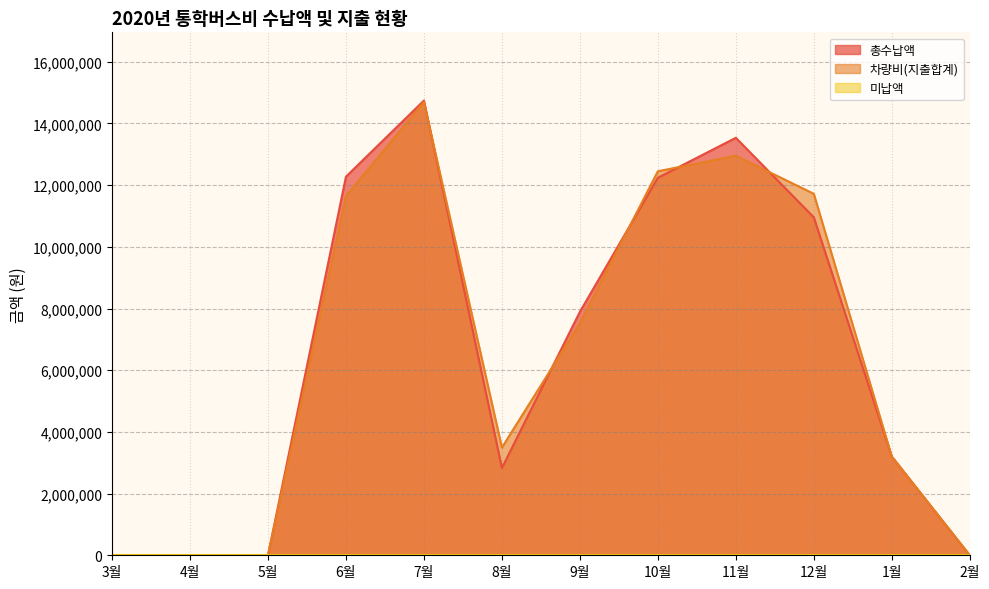

Which label corresponds to the largest value in the chart?

7월